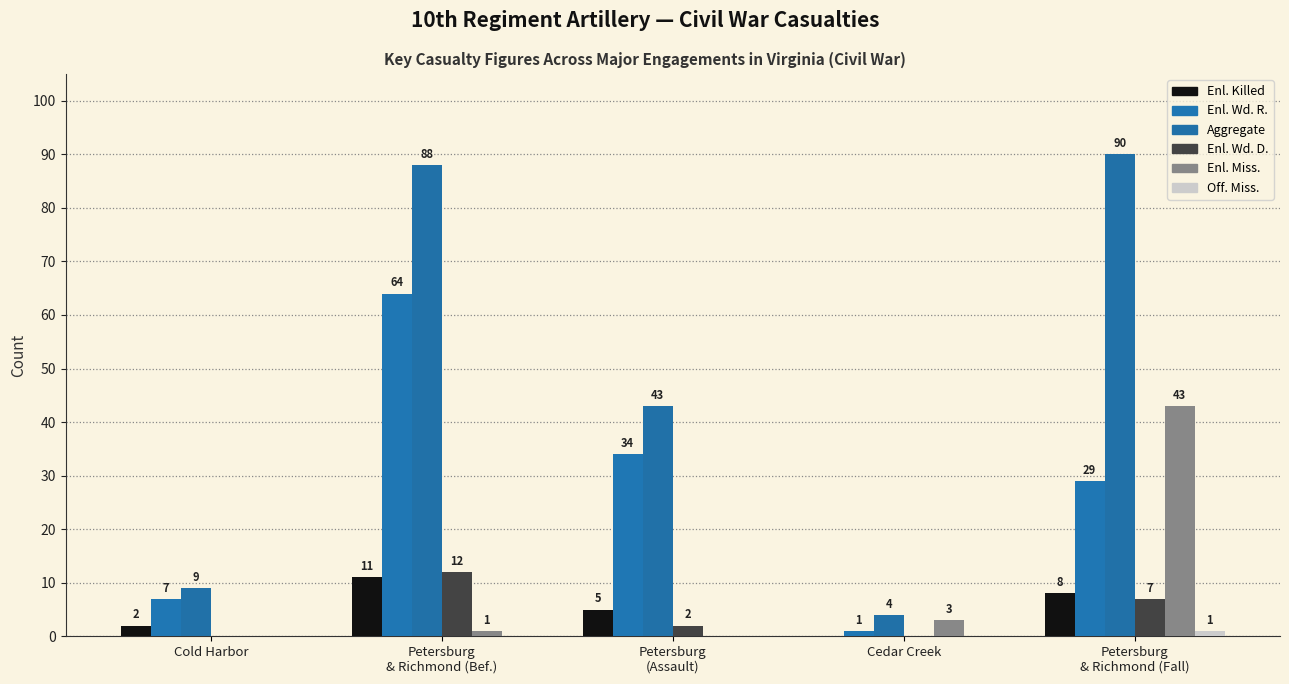

Rank the series by their maximum value, from highest to lowest.

Aggregate, Enl. Wd. R., Enl. Miss., Enl. Wd. D., Enl. Killed, Off. Miss.